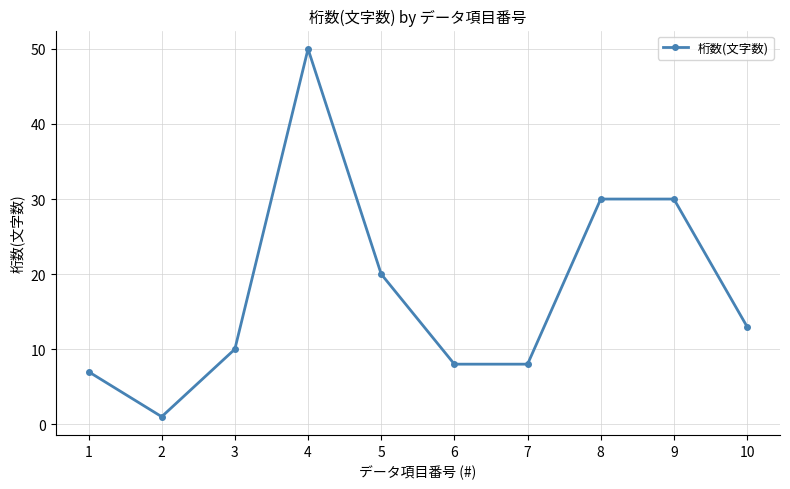

What is the change in value from 7 to 10?

+5